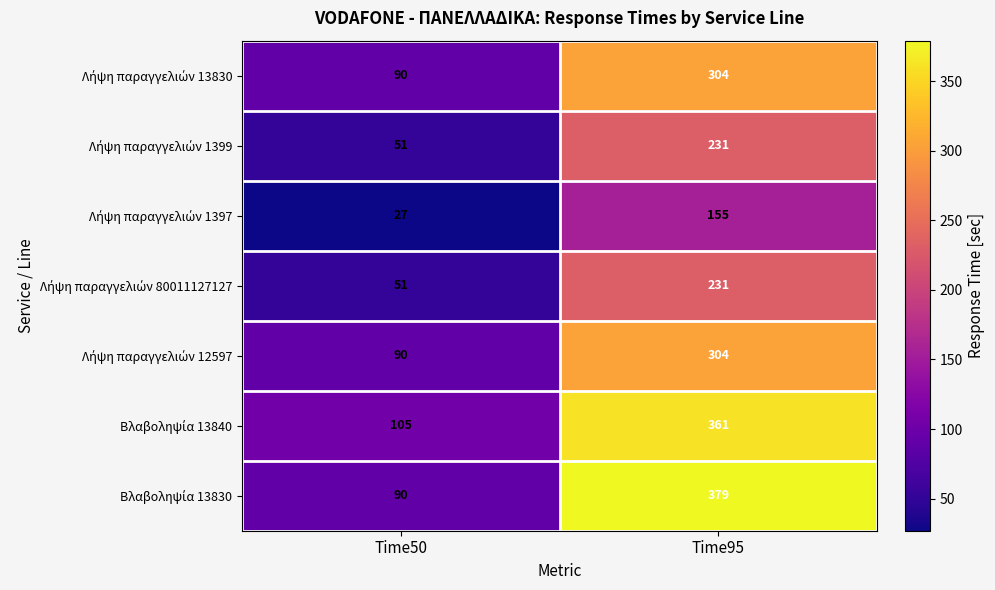

What is the total value across all series at Time95?

1965